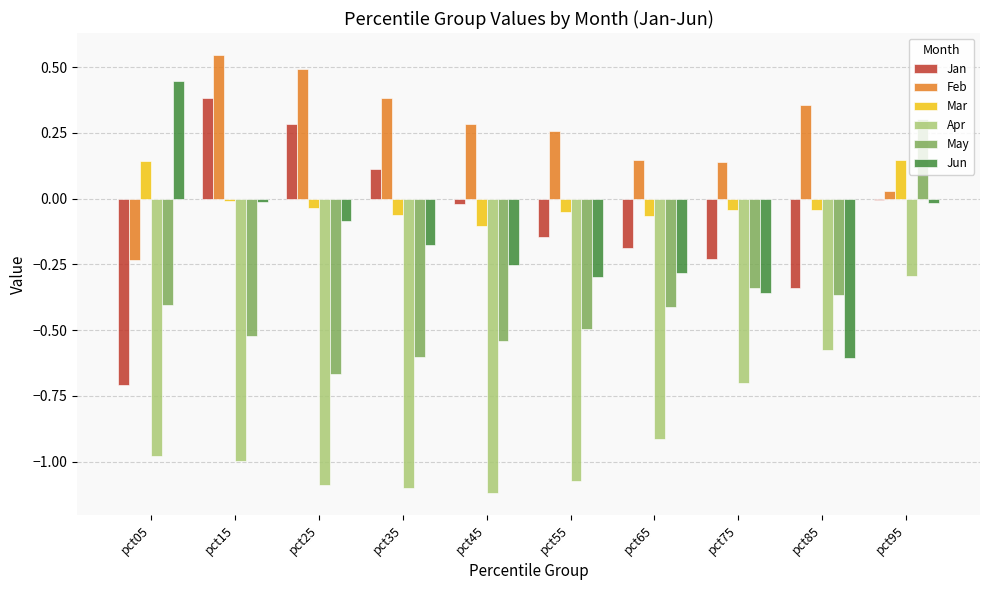

At which label does May reach its peak?

pct95